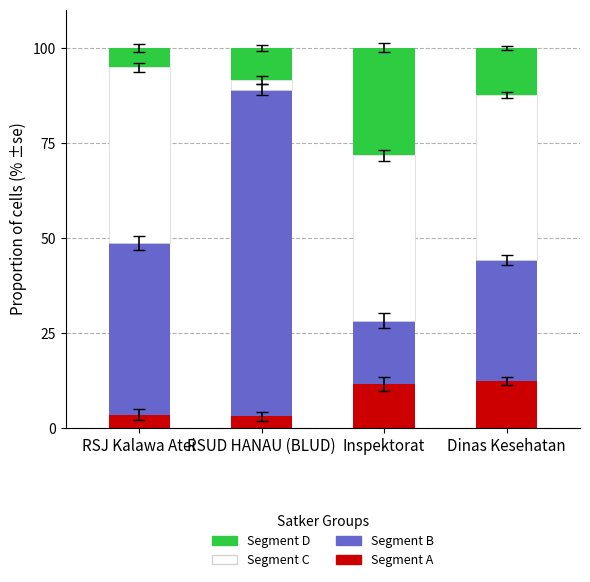

Count the number of categories in the chart.

4